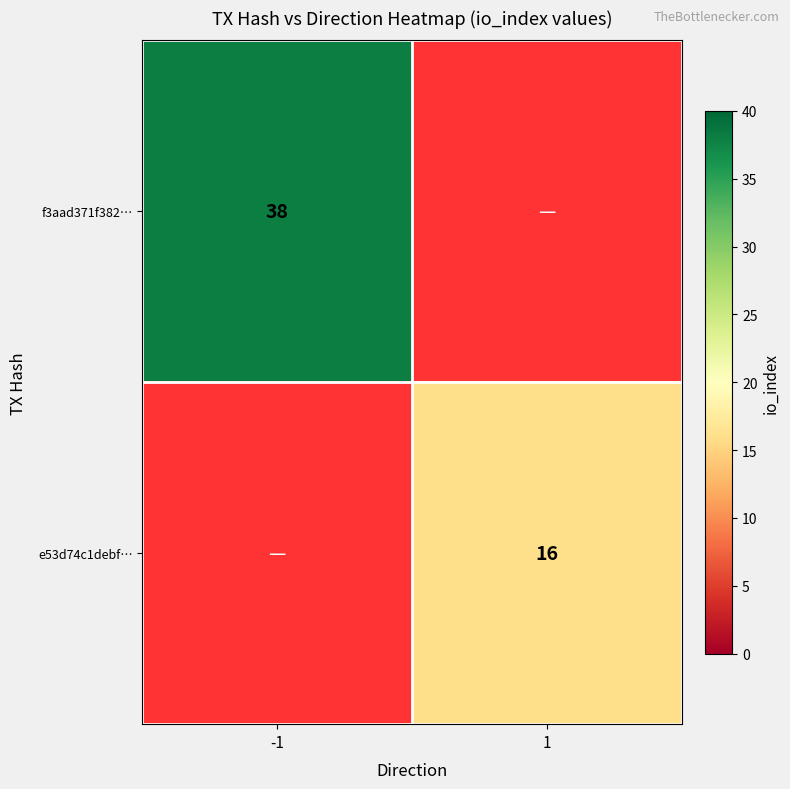

What is the minimum value shown in the chart?

16.0